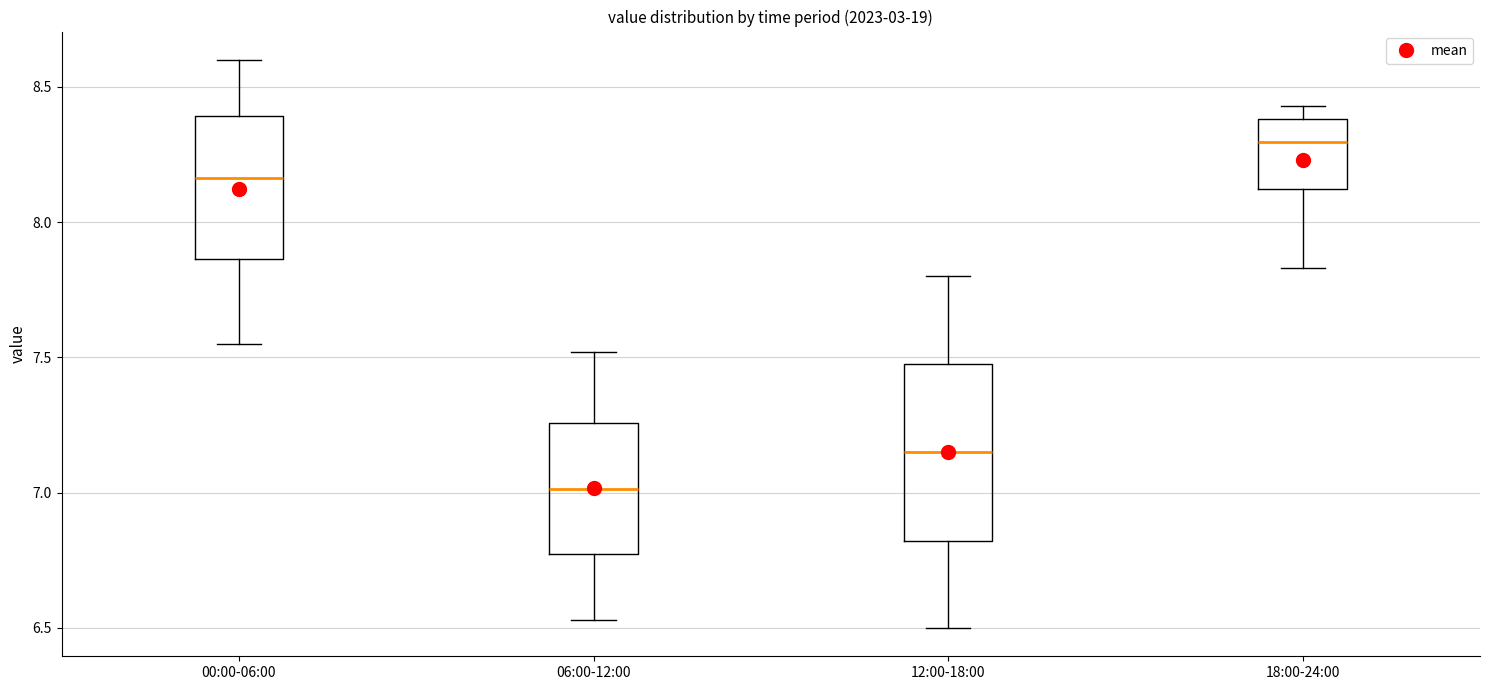

Reading left to right, read every box against the y-axis: the position of its median line, the range the box covers, and the ends of its whiskers. The values are not printed on the chart, so give them approximately, as read against the axis.

00:00-06:00: median 8.15, box 7.85 to 8.40, whiskers 7.55 to 8.60
06:00-12:00: median 7.00, box 6.75 to 7.25, whiskers 6.55 to 7.50
12:00-18:00: median 7.15, box 6.80 to 7.50, whiskers 6.50 to 7.80
18:00-24:00: median 8.30, box 8.10 to 8.40, whiskers 7.85 to 8.45